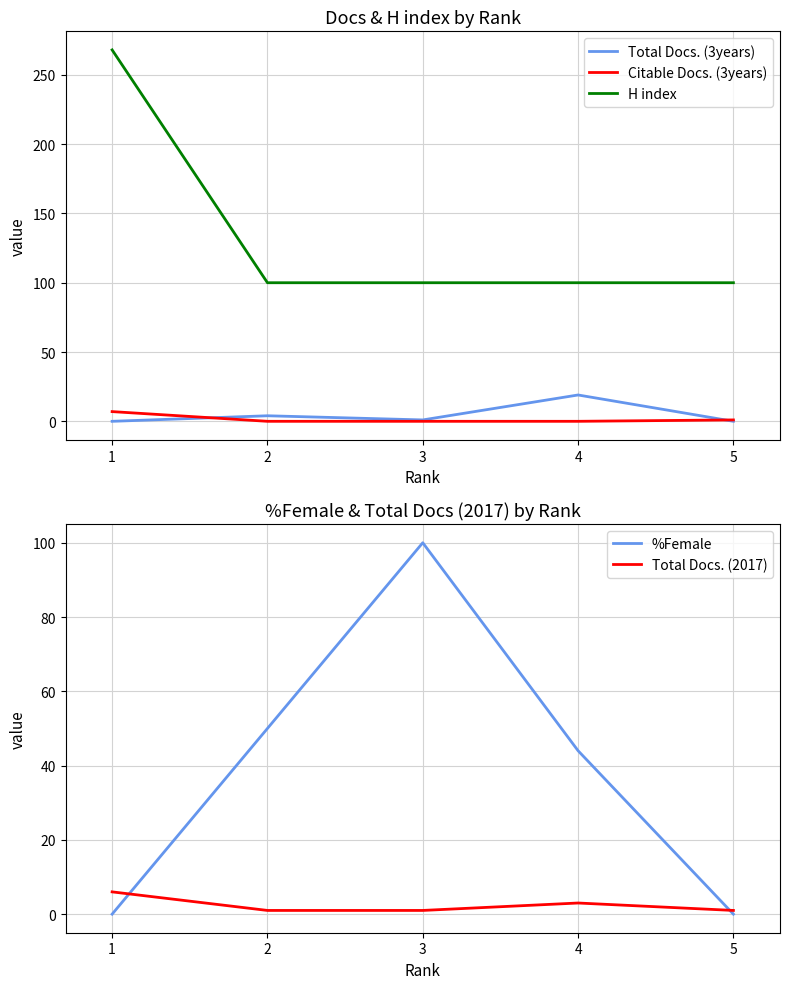

How many interior local peaks does the Total Docs. (2017) series have?

1